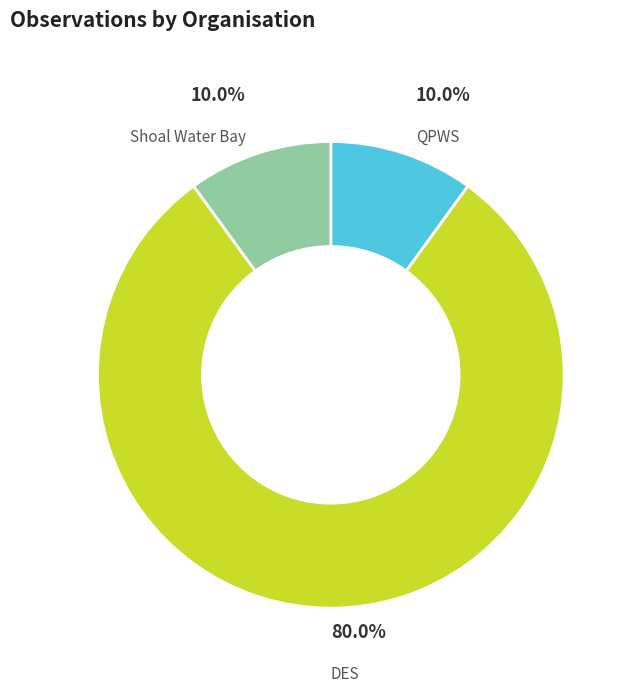

How much of the chart is everything except QPWS?

90.0%